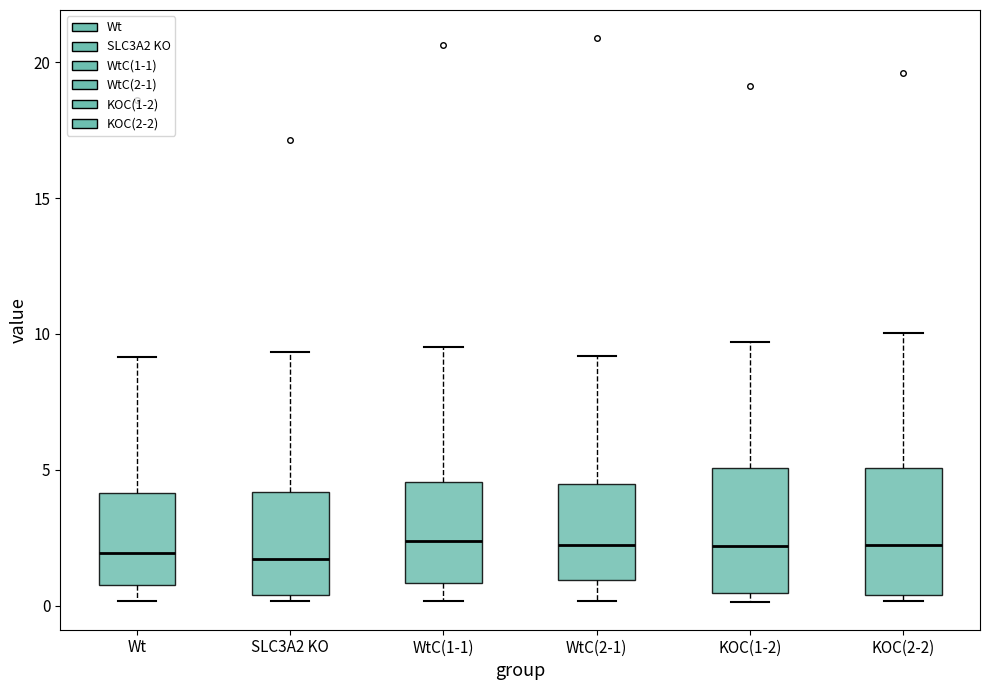

Reading left to right, transcribe this box plot: for each box, give where its median line is, the range the box spans, and where its two whiskers end, as read against the y-axis. The values are not printed on the chart, so give them approximately, as read against the axis.

Wt: median 2.0, box 0.5 to 4.0, whiskers 0.0 to 9.0
SLC3A2 KO: median 1.5, box 0.5 to 4.0, whiskers 0.0 to 9.5
WtC(1-1): median 2.5, box 1.0 to 4.5, whiskers 0.0 to 9.5
WtC(2-1): median 2.0, box 1.0 to 4.5, whiskers 0.0 to 9.0
KOC(1-2): median 2.0, box 0.5 to 5.0, whiskers 0.0 to 9.5
KOC(2-2): median 2.0, box 0.5 to 5.0, whiskers 0.0 to 10.0